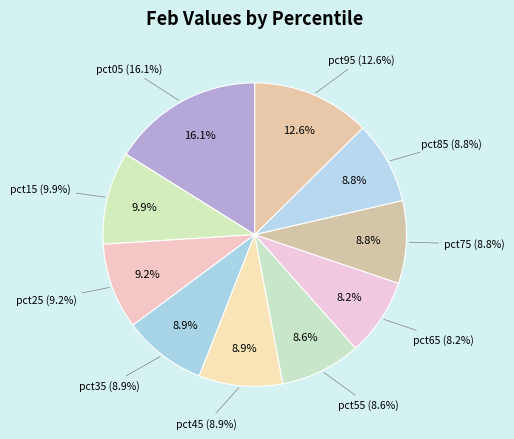

The pct45 slice represents 22% of the pie. True or false?

False